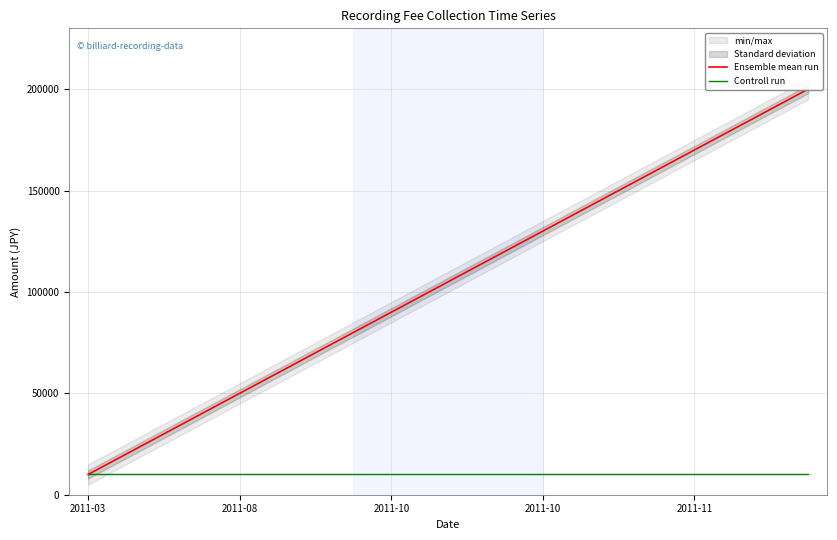

Which series changed the most between 7 and 17?

Ensemble mean run